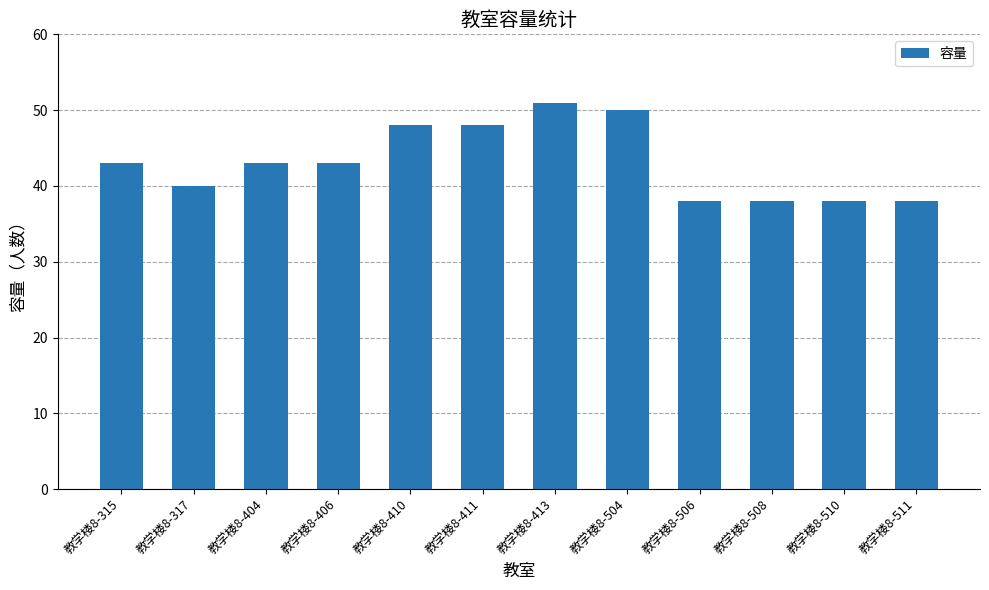

Reading left to right, what are all the values shown in this chart?

教学楼8-315=43	教学楼8-317=40	教学楼8-404=43	教学楼8-406=43	教学楼8-410=48	教学楼8-411=48	教学楼8-413=51	教学楼8-504=50	教学楼8-506=38	教学楼8-508=38	教学楼8-510=38	教学楼8-511=38